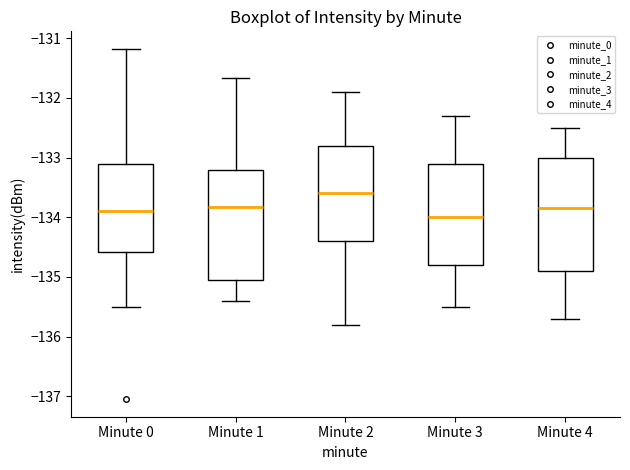

Where does the lower whisker of the box for Minute 4 end on the y-axis? The values are not printed on the chart, so give them approximately, as read against the axis.

-135.7